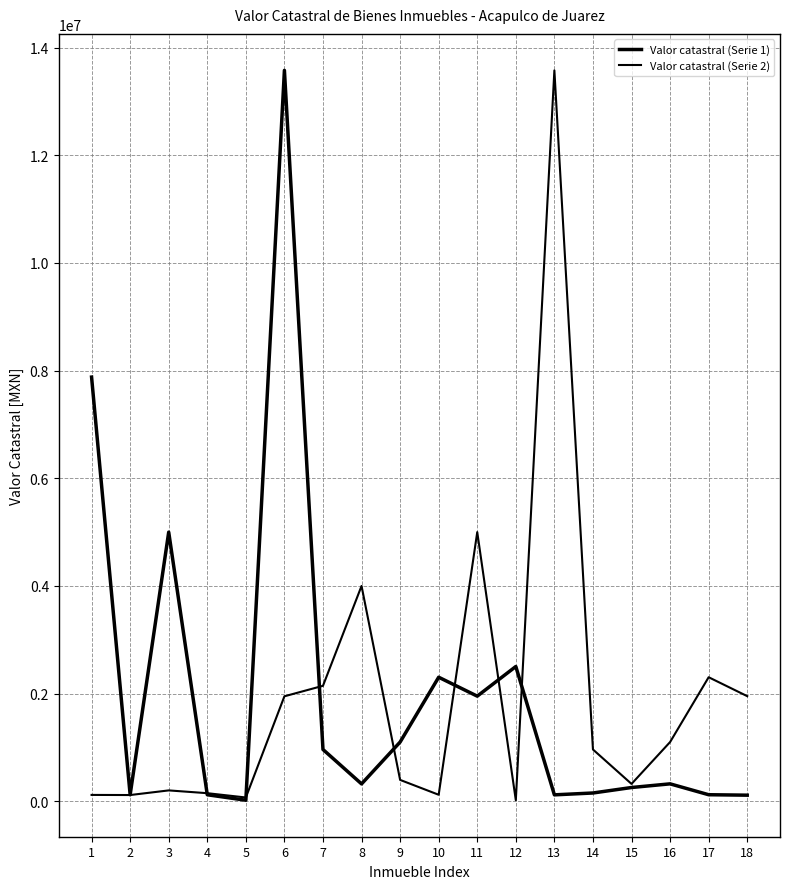

Which series has the largest total across all categories?

Valor catastral (Serie 1)